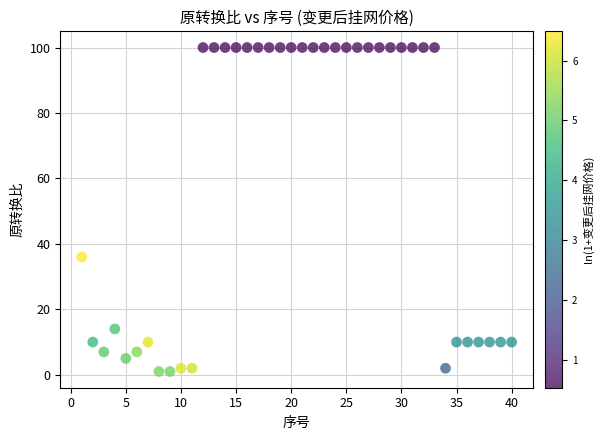

What is the range of Y values (max minus min)?

99